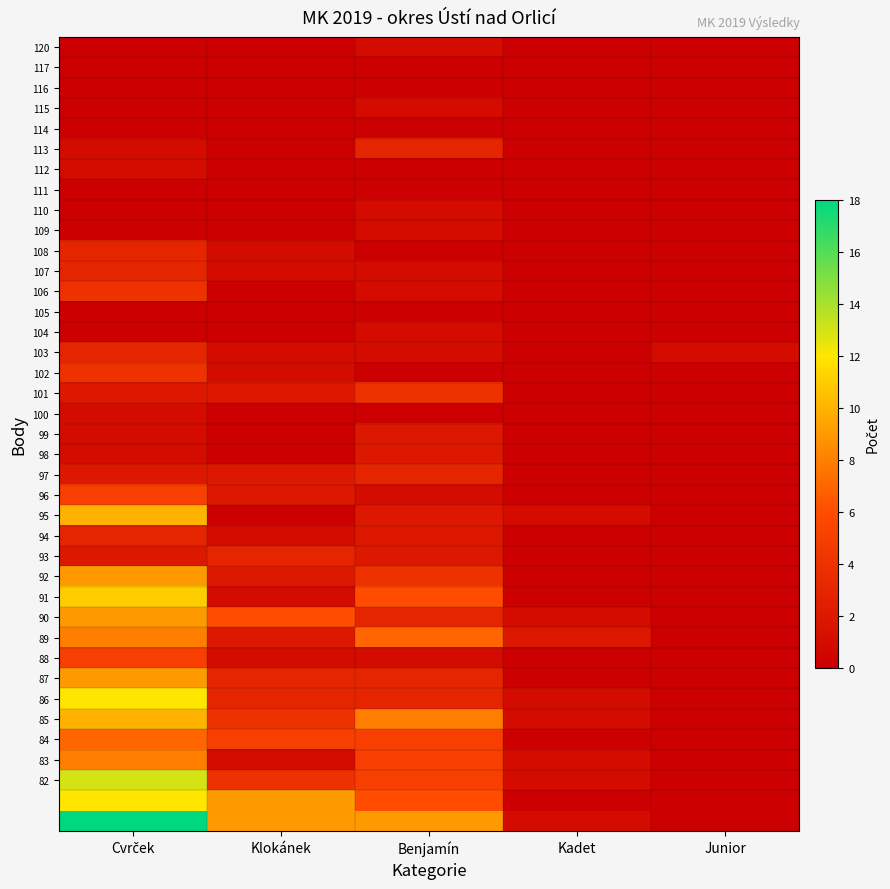

Between Junior and Klokánek, which is larger?

Junior